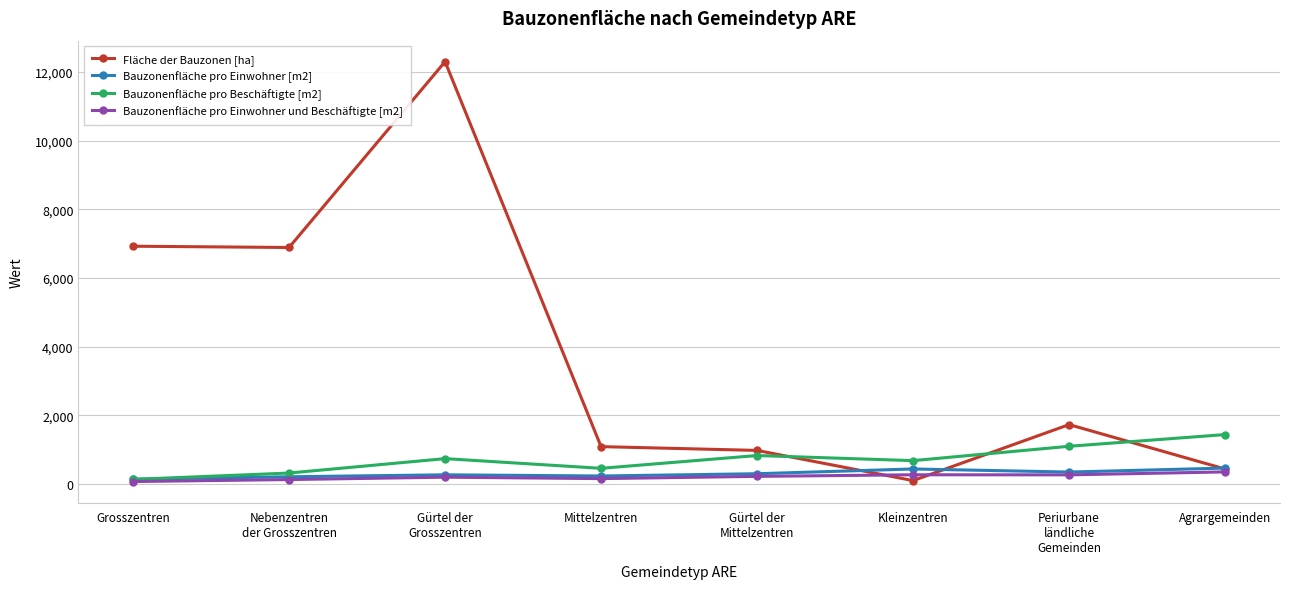

True or false: Fläche der Bauzonen [ha] has a value of 1084.0 at Mittelzentren.

True